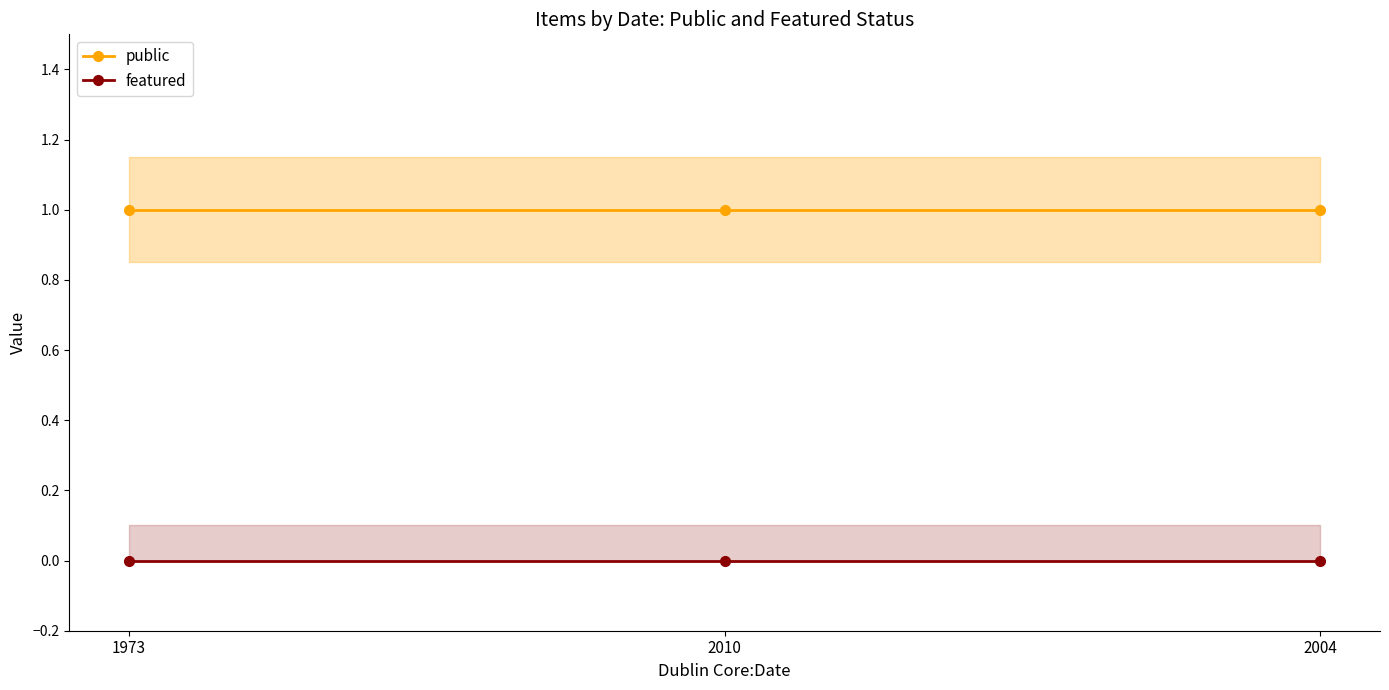

Rank the categories by featured value from highest to lowest.

1973, 2010, 2004